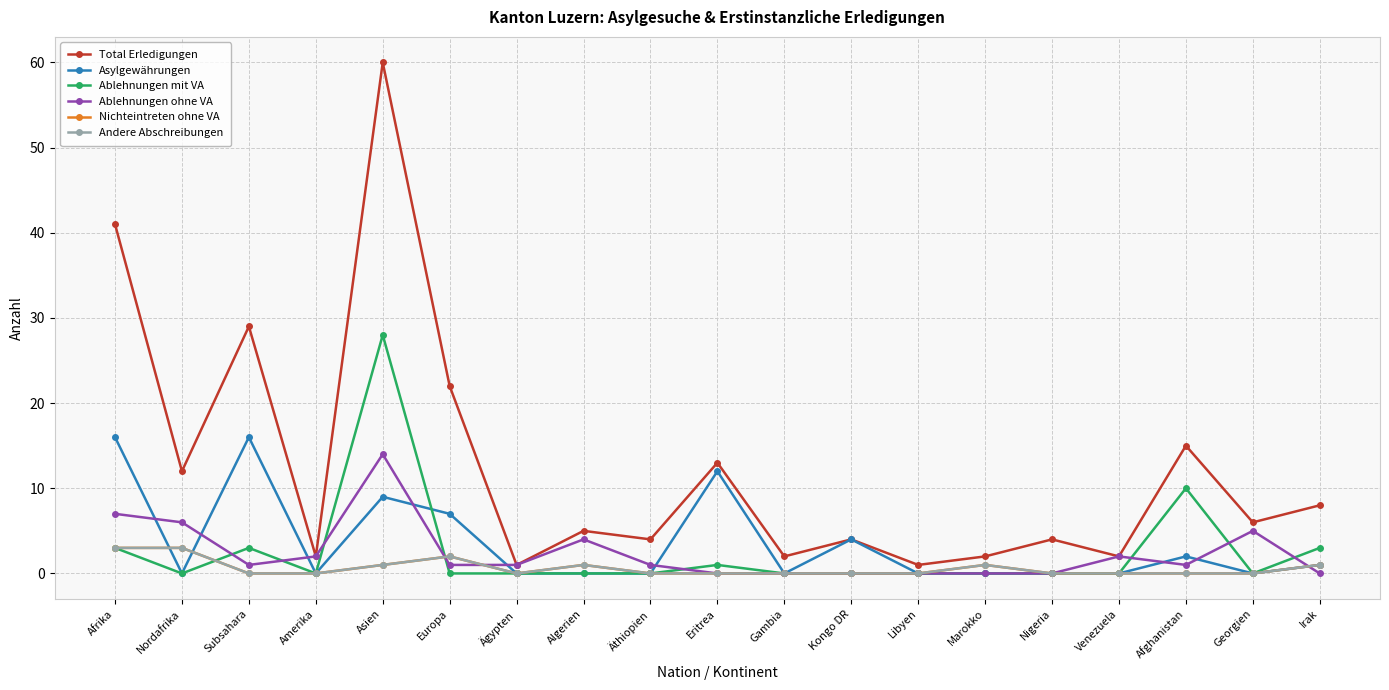

Is this an area chart (filled region under the line)?

No